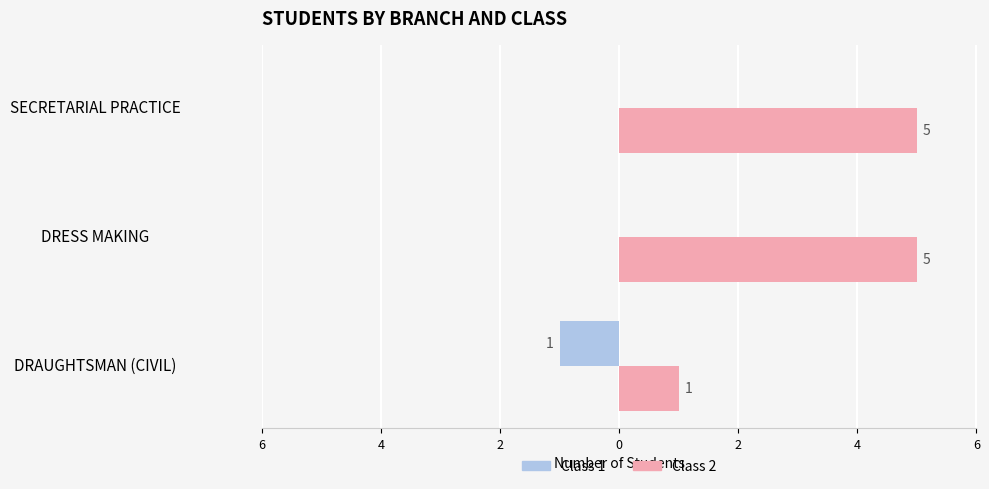

Reading left to right, list all the values displayed in this chart.

Class 1: -1	0	0
Class 2: 1	5	5